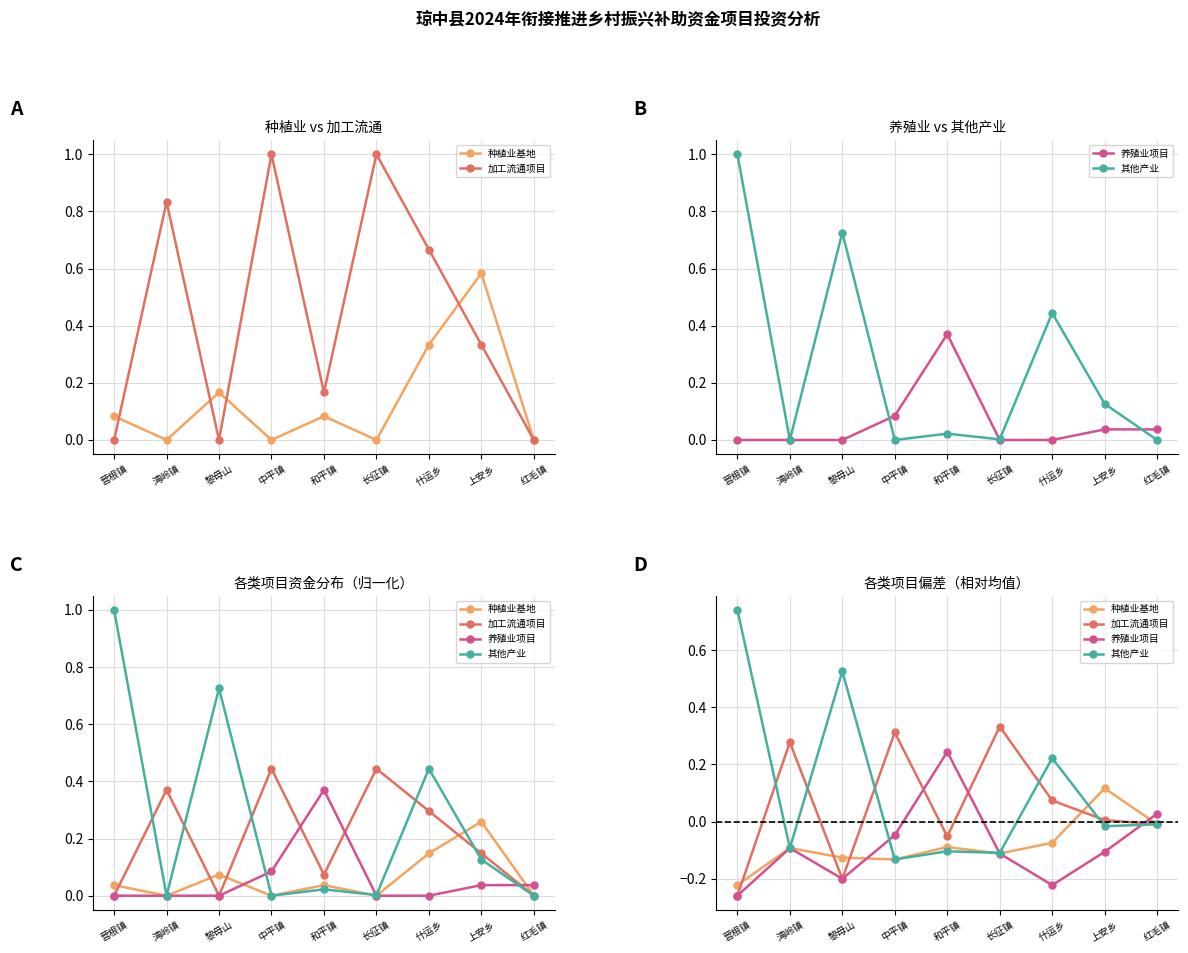

In 加工流通项目, how many points are higher than both neighbors (excluding endpoints)?

3